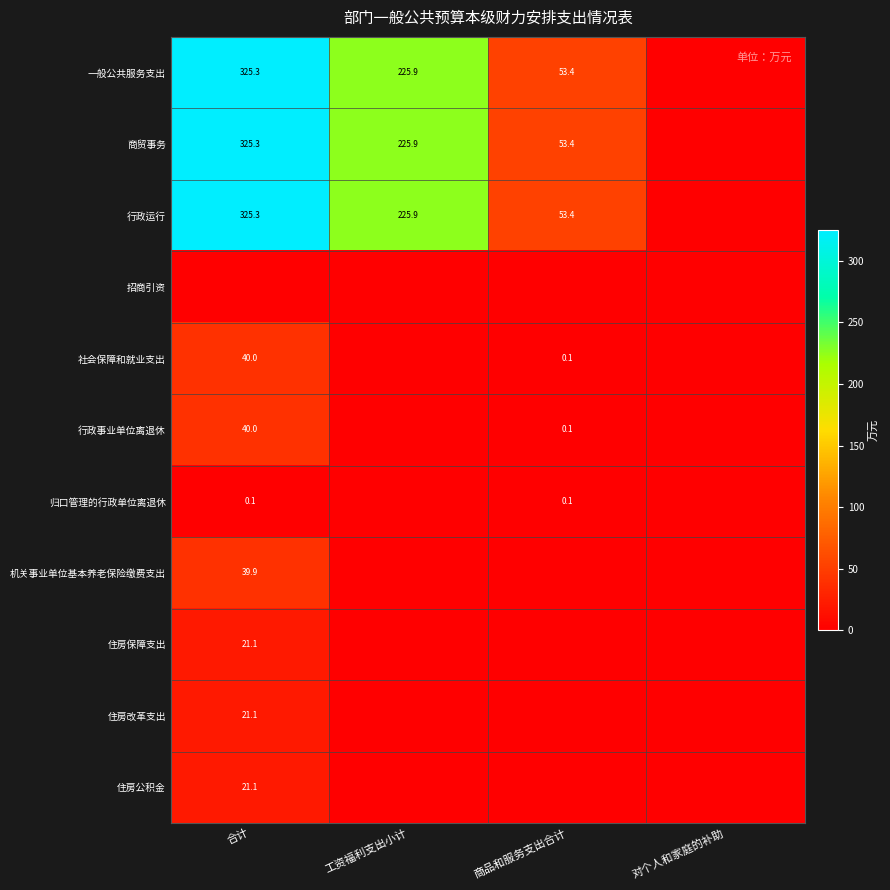

Is the value of 归口管理的行政单位离退休 at 合计 greater than the value of 住房改革支出 at 合计?

No